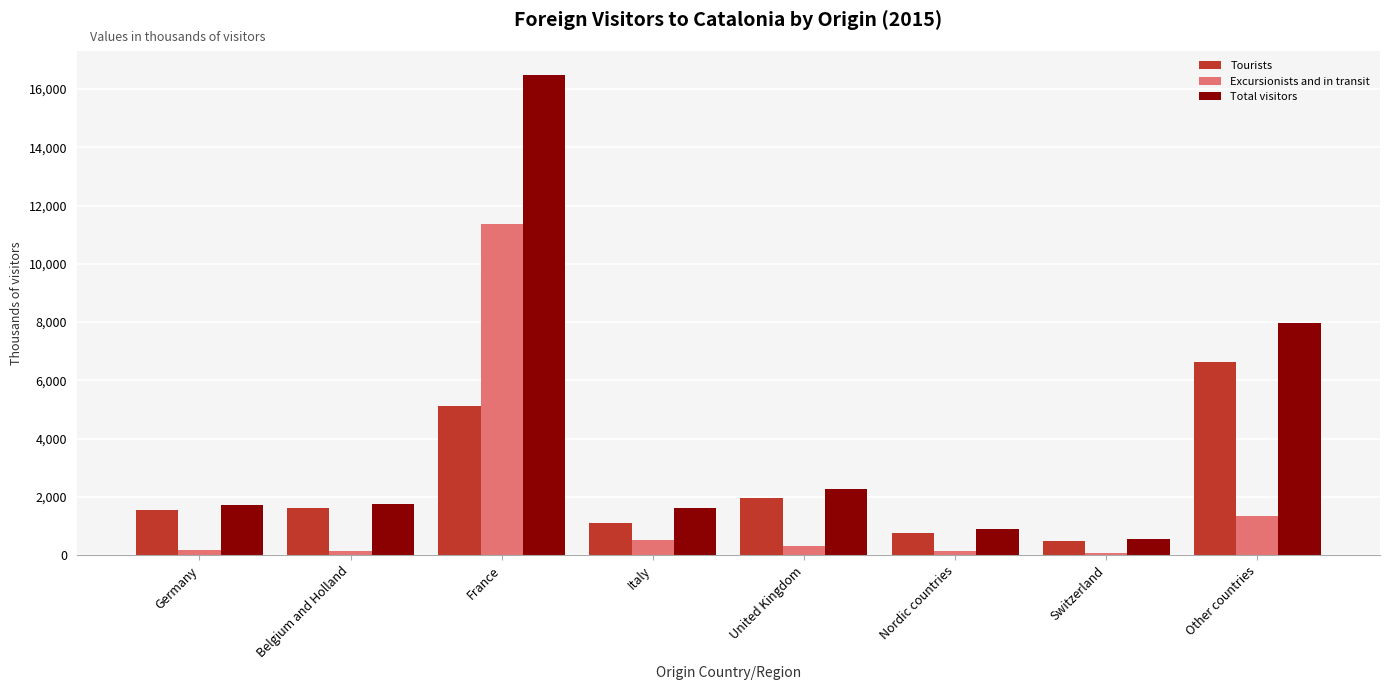

Which series has the largest total across all categories?

Total visitors